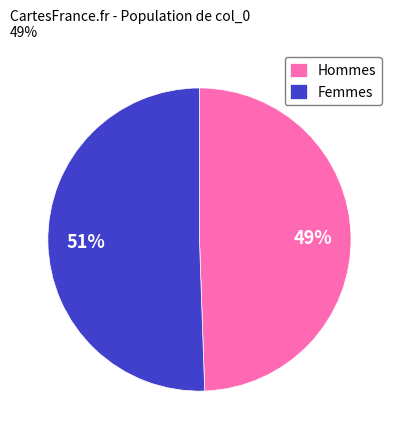

Does Hommes account for over 50% of the chart?

No